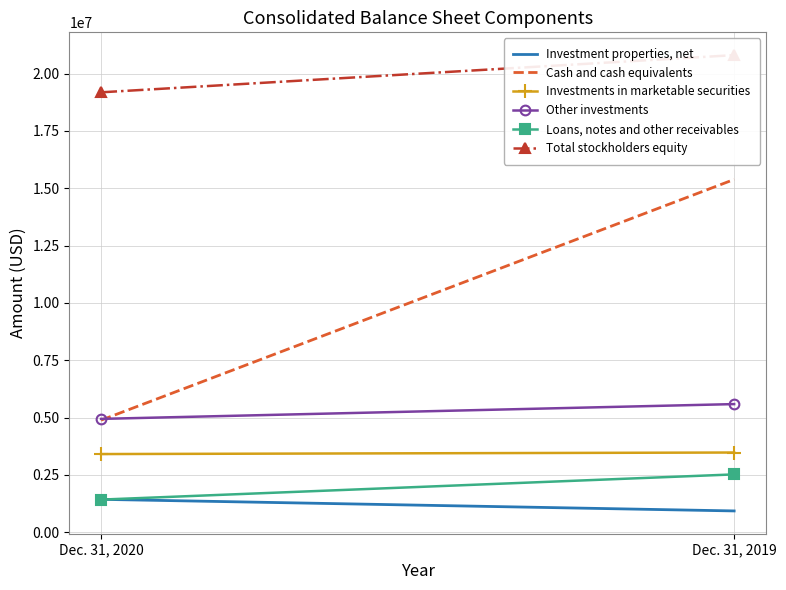

The Cash and cash equivalents series shows 2355830 at Dec. 31, 2020. True or false?

False